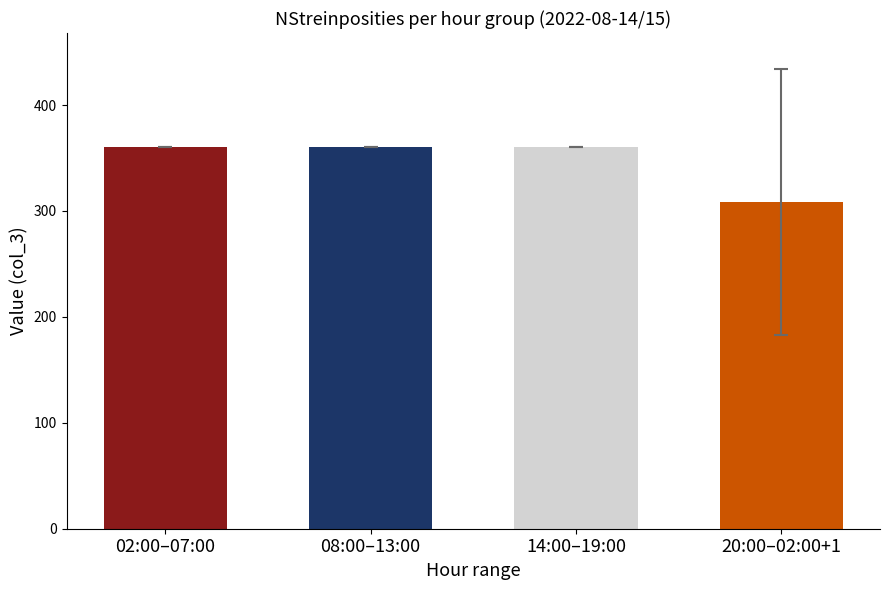

Reading right to left, what are all the values shown in this chart?

308.7	360.0	360.0	360.0